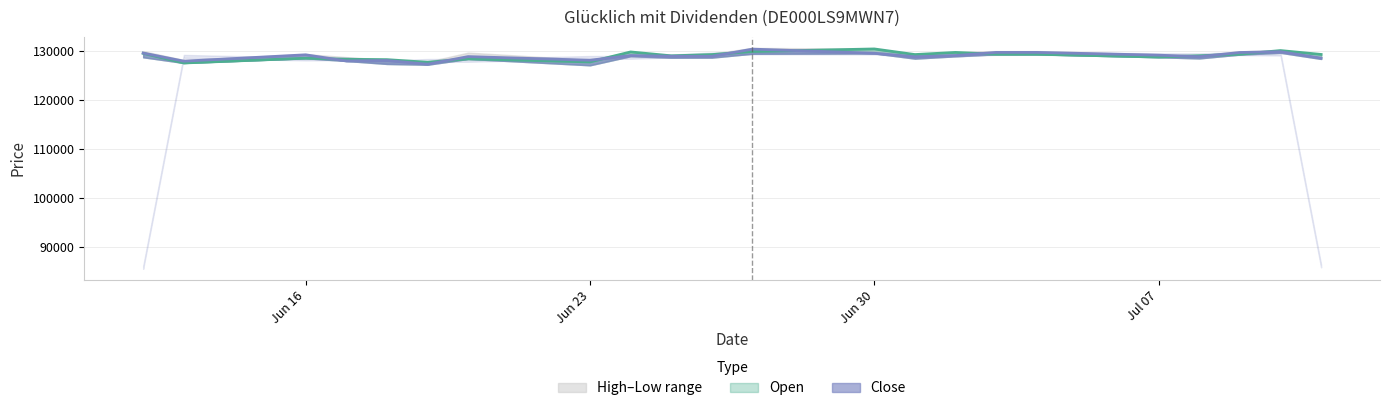

Reading left to right, what are all the values shown in this chart?

Open: 129480	127513	128487	128266	128194	127655	128350	127731	129764	128973	129227	129853	130375	129229	129666	129292	129292	128729	128992	129294	130045	129254
Close: 129536	127882	129180	127923	128020	127262	128812	128075	129038	128888	128870	130338	129502	128773	129032	129672	129672	129106	128794	129654	129812	128513